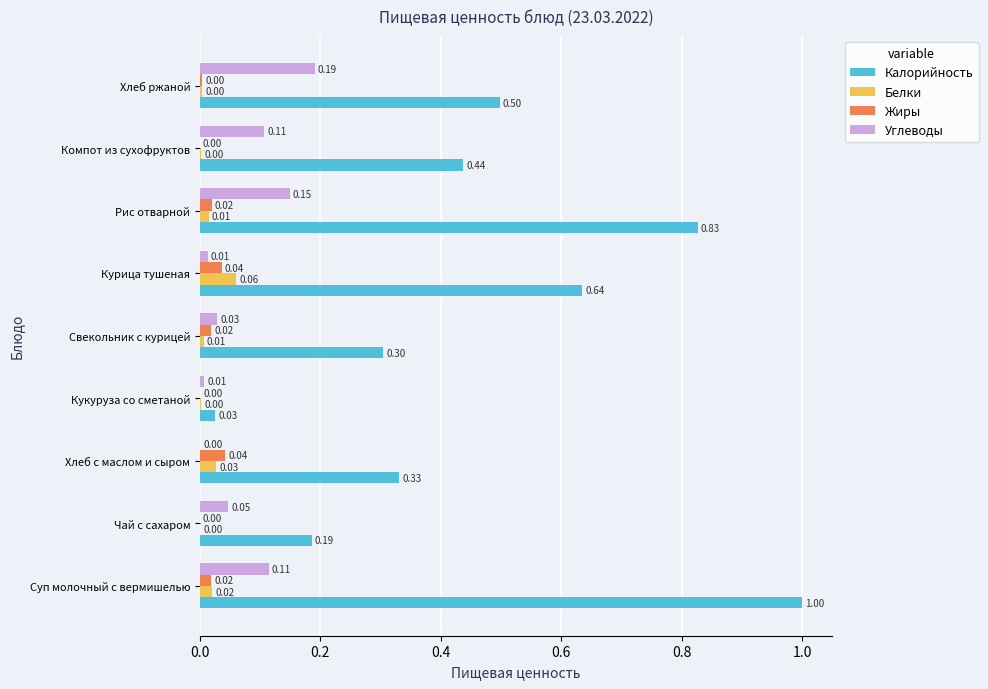

Which series changed the most between Кукуруза со сметаной and Хлеб ржаной?

Калорийность